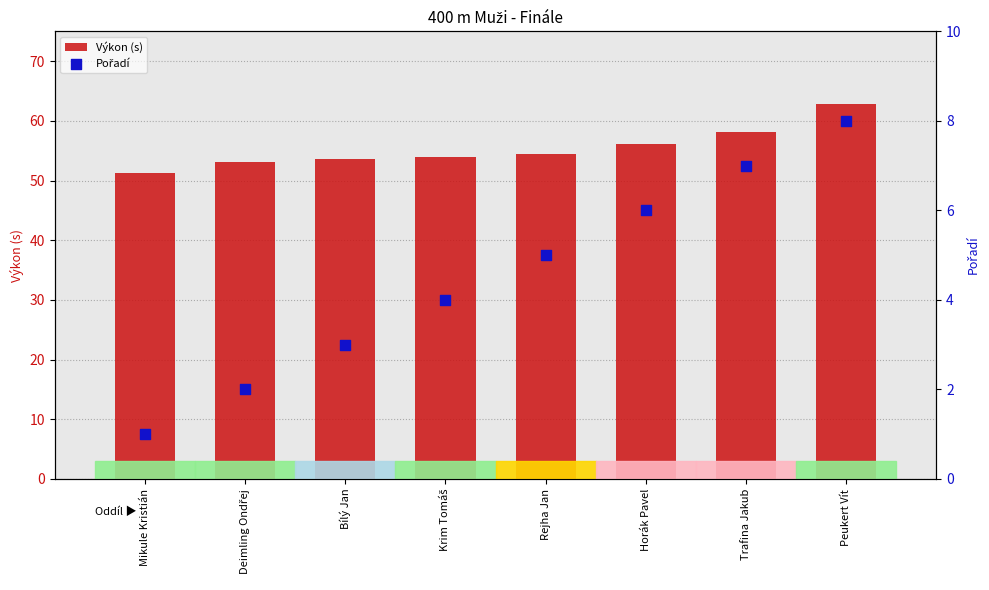

Which series reaches the maximum Y coordinate?

Výkon (s)